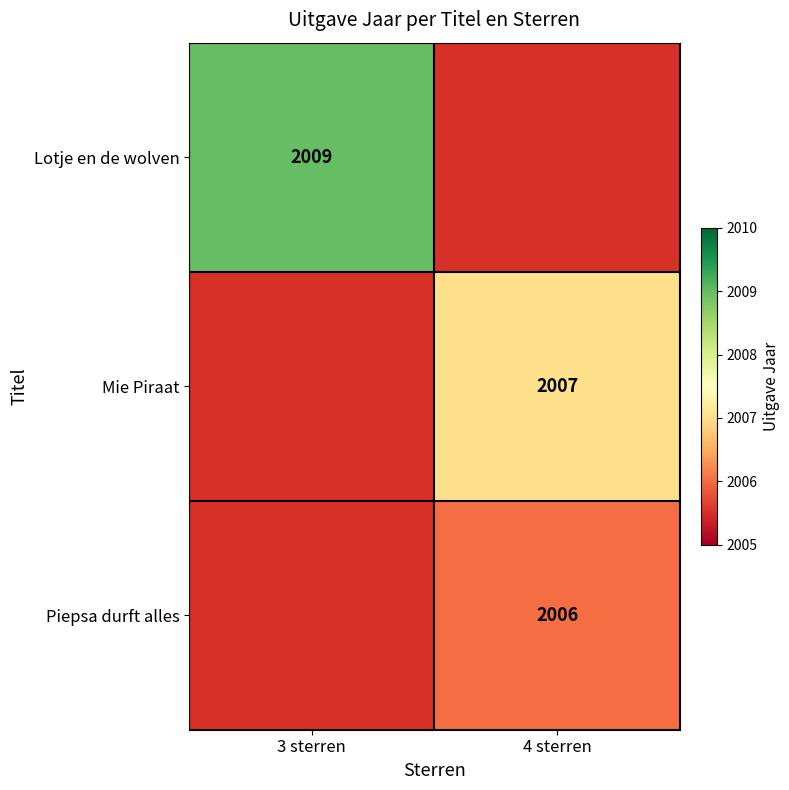

Is the value of Lotje en de wolven at 3 sterren greater than the value of Piepsa durft alles at 4 sterren?

Yes